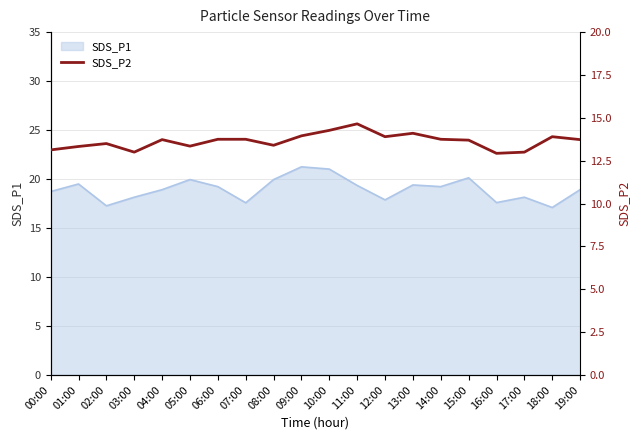

Does the chart have visible grid lines?

Yes